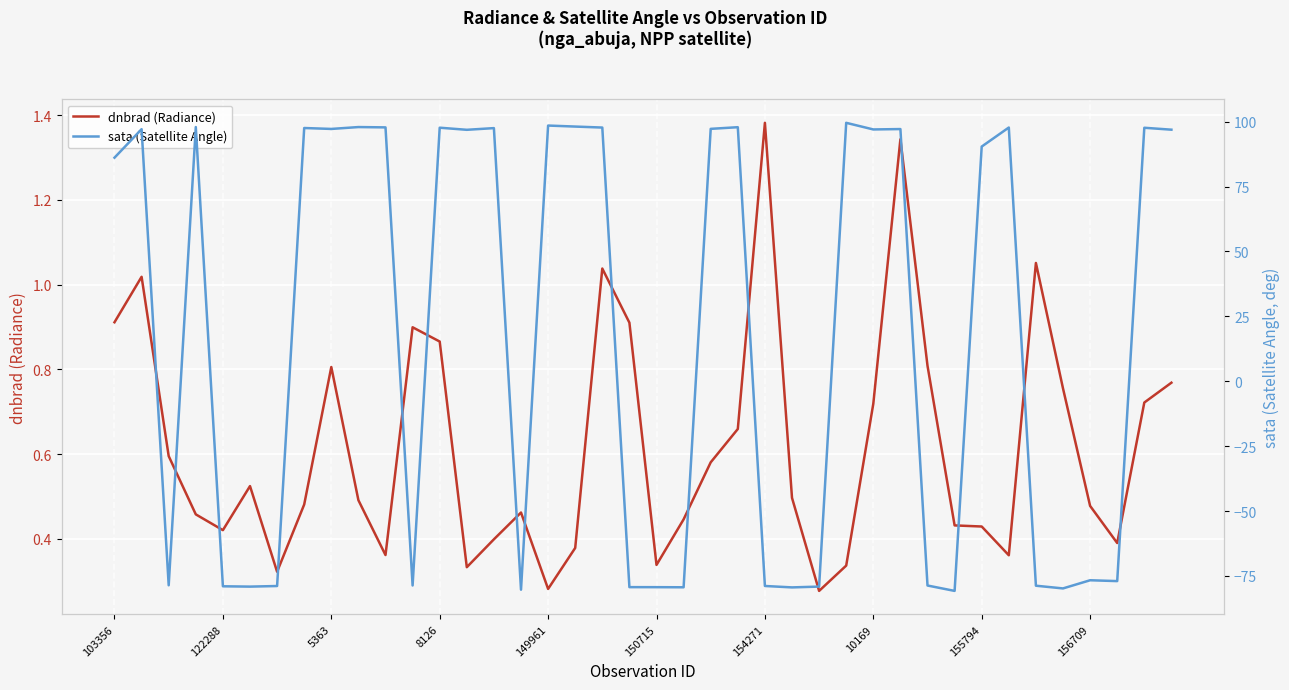

What is the sum of all sata (Satellite Angle) values?

708.2